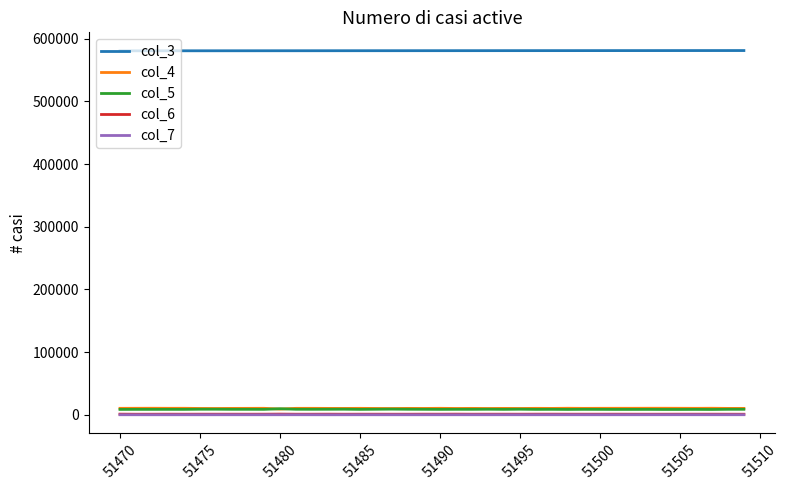

Which series has the largest total across all categories?

col_3